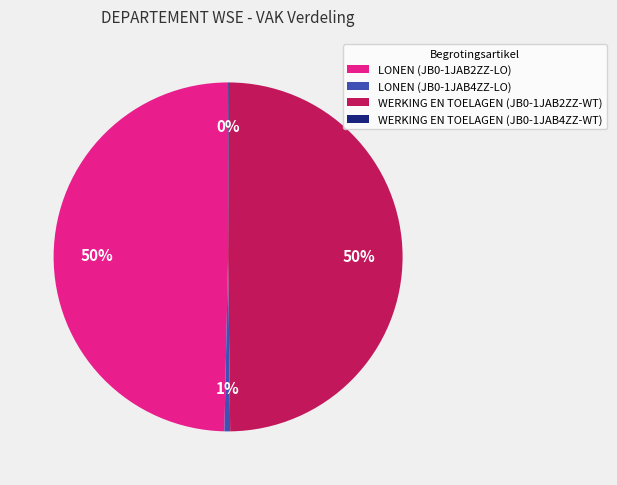

Do WERKING EN TOELAGEN (JB0-1JAB2ZZ-WT) and LONEN (JB0-1JAB2ZZ-LO) together represent more than half of the pie?

Yes